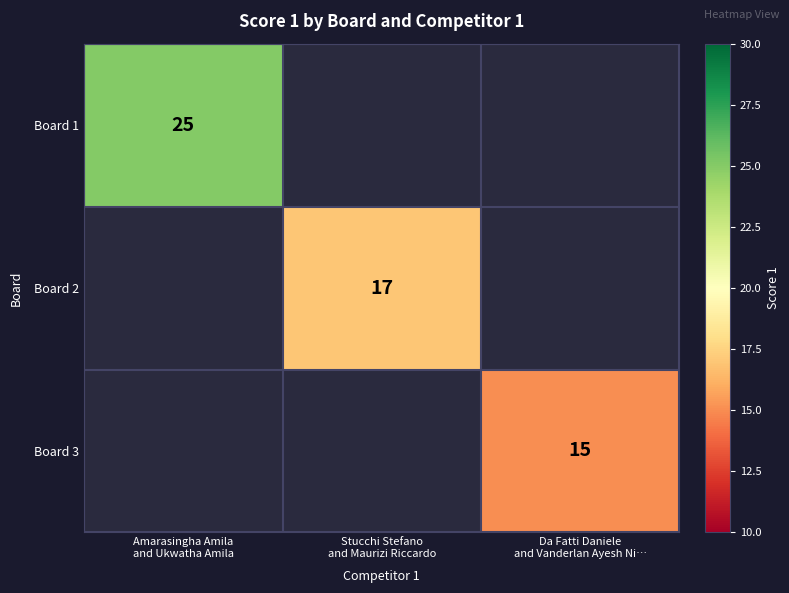

Between Stucchi Stefano
and Maurizi Riccardo and Amarasingha Amila
and Ukwatha Amila, which is larger?

Amarasingha Amila
and Ukwatha Amila